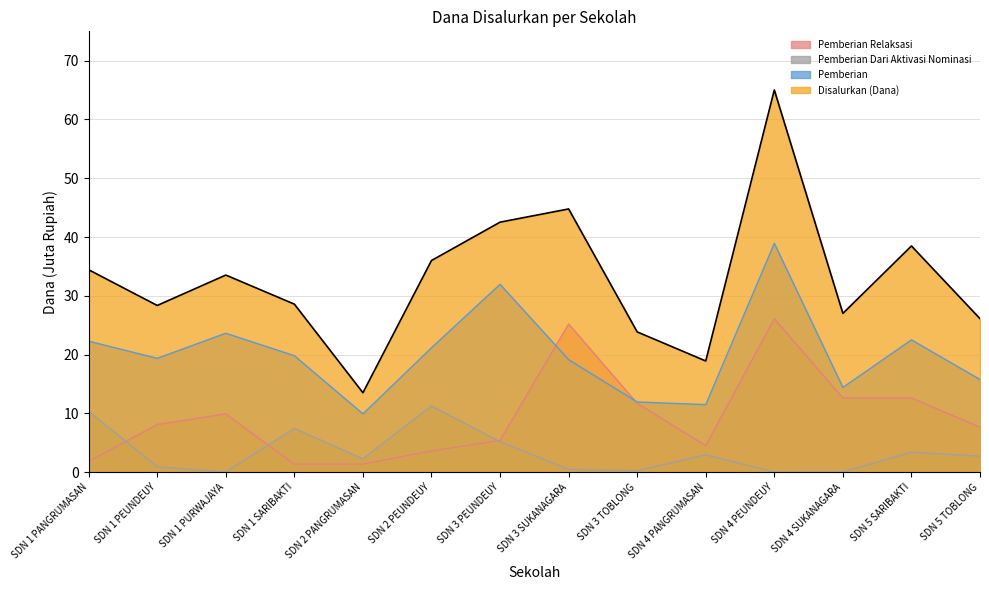

True or false: Pemberian Relaksasi has a value of 1.3 at SDN 4 PANGRUMASAN.

False